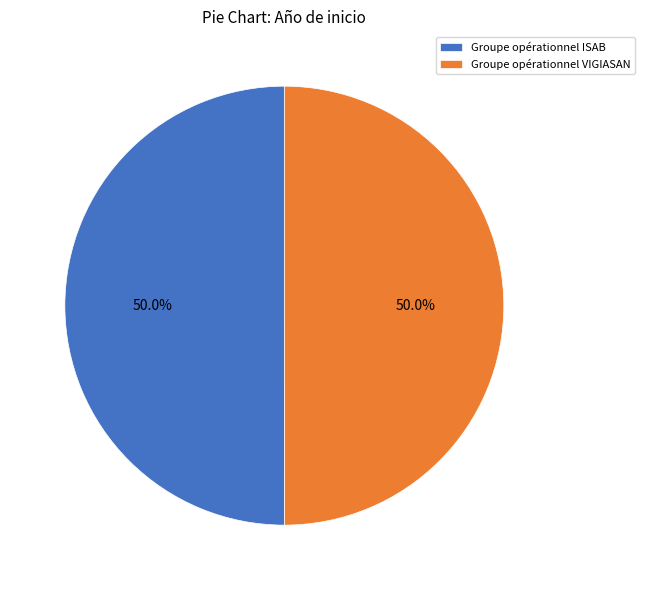

The Groupe opérationnel ISAB slice represents 37% of the pie. True or false?

False